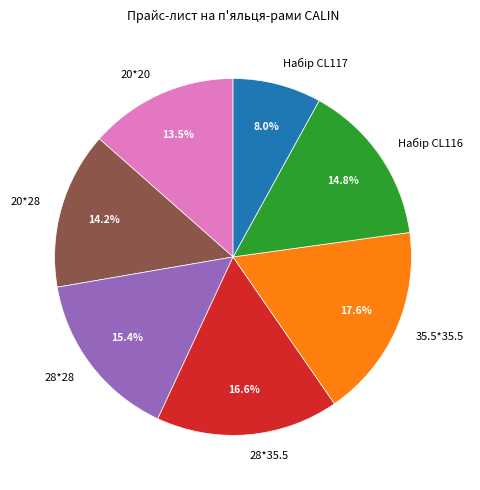

What portion of the pie excludes 35.5*35.5?

82.4%